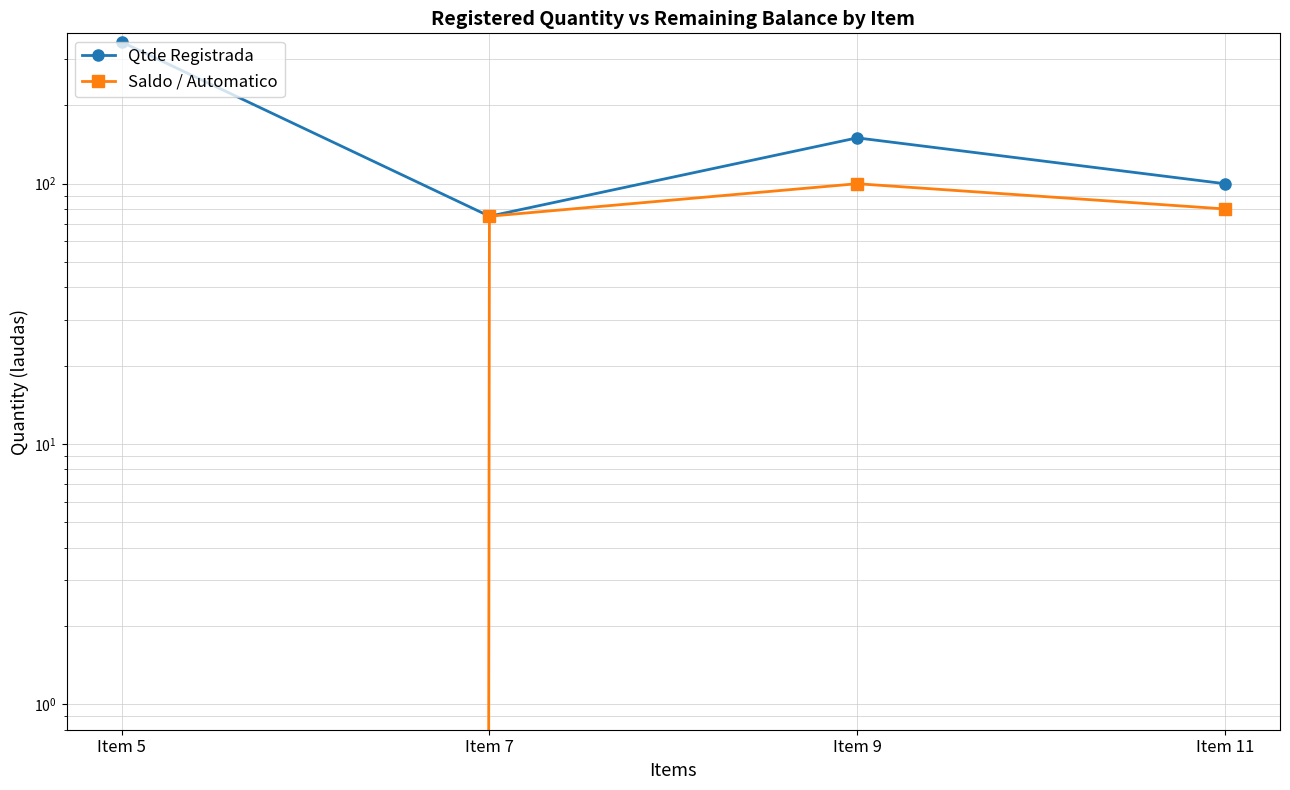

Which category has the highest value in the Qtde Registrada series?

Item 5